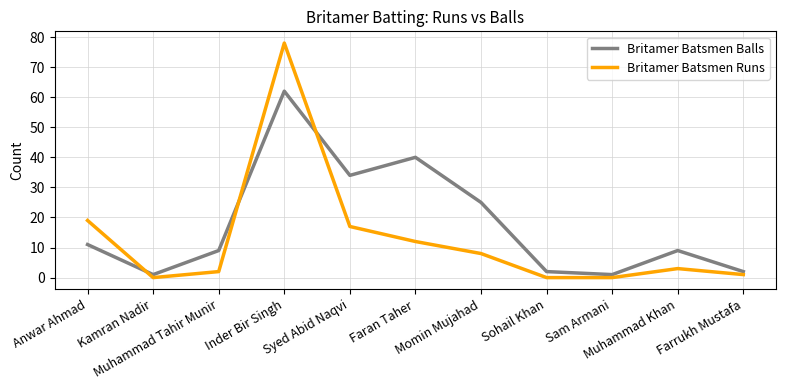

Reading left to right, transcribe all the data shown in this chart.

Britamer Batsmen Balls: 11	1	9	62	34	40	25	2	1	9	2
Britamer Batsmen Runs: 19	0	2	78	17	12	8	0	0	3	1